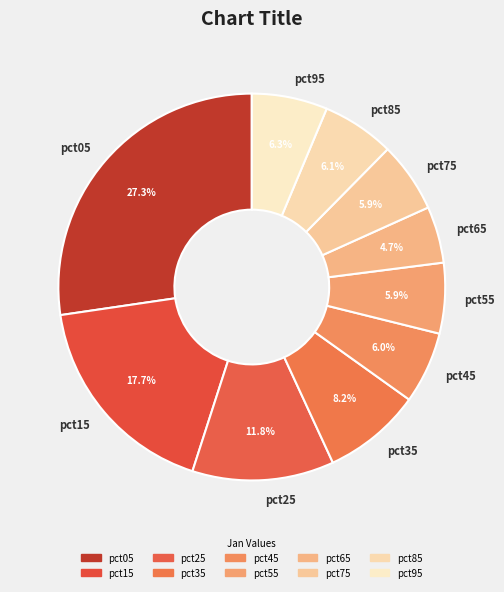

What percentage is the pct55 slice, to the nearest percent?

6%